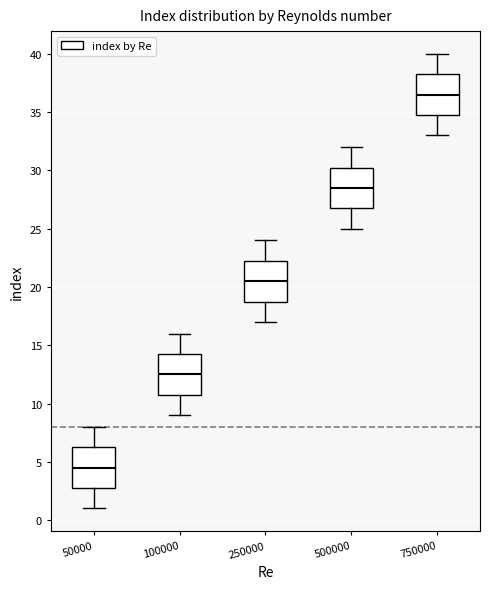

Reading left to right, transcribe this box plot: for each box, give where its median line is, the range the box spans, and where its two whiskers end, as read against the y-axis. The values are not printed on the chart, so give them approximately, as read against the axis.

50000: median 4.5, box 3.0 to 6.5, whiskers 1.0 to 8.0
100000: median 12.5, box 11.0 to 14.5, whiskers 9.0 to 16.0
250000: median 20.5, box 19.0 to 22.5, whiskers 17.0 to 24.0
500000: median 28.5, box 27.0 to 30.5, whiskers 25.0 to 32.0
750000: median 36.5, box 35.0 to 38.5, whiskers 33.0 to 40.0